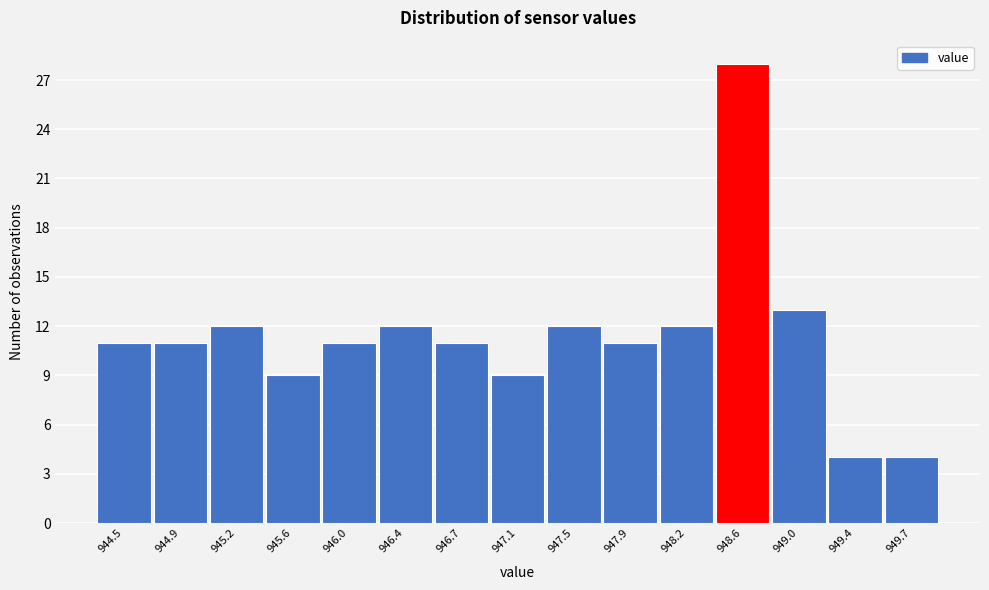

Reading right to left, transcribe all the data shown in this chart.

4	4	13	28	12	11	12	9	11	12	11	9	12	11	11